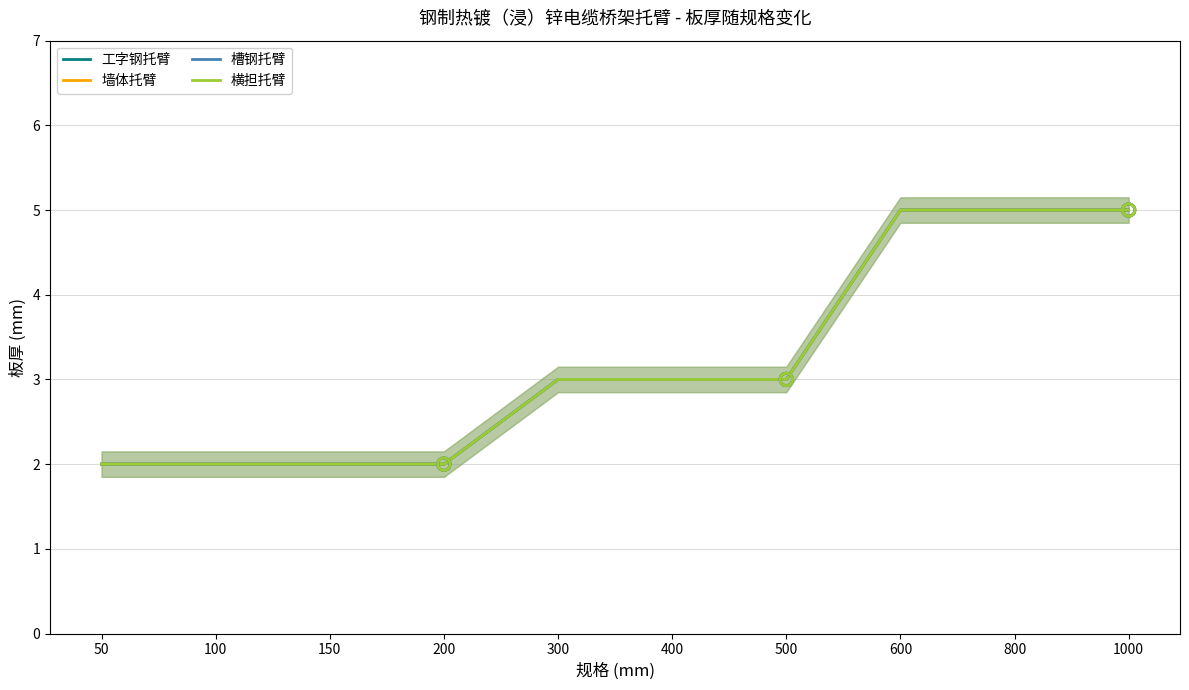

Which series has the largest total across all categories?

工字钢托臂